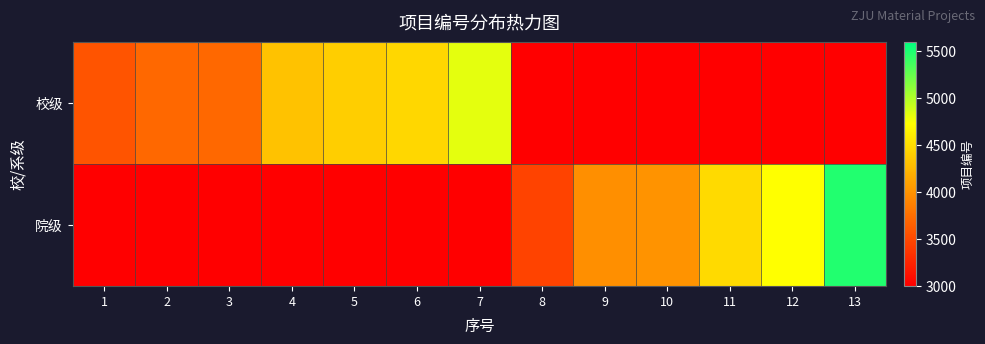

How many categories are shown in the chart?

13